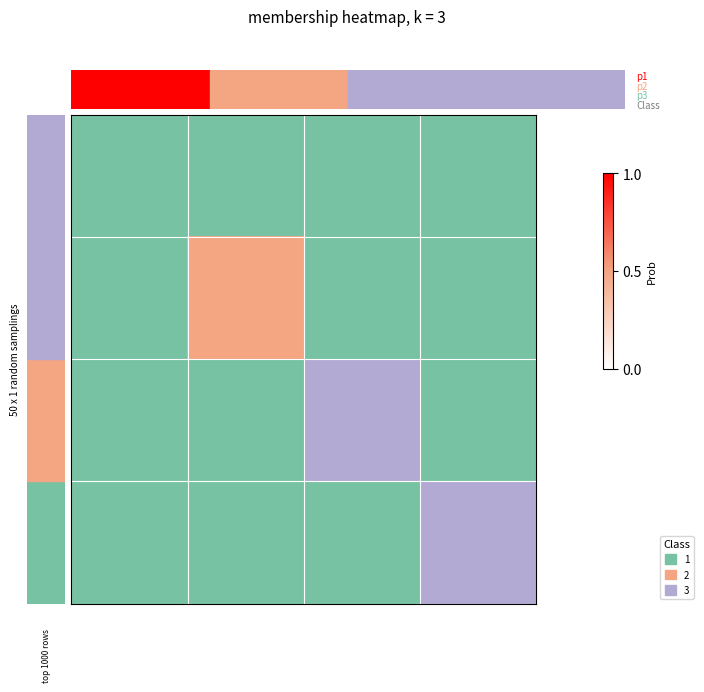

How many distinct data groups are displayed?

4